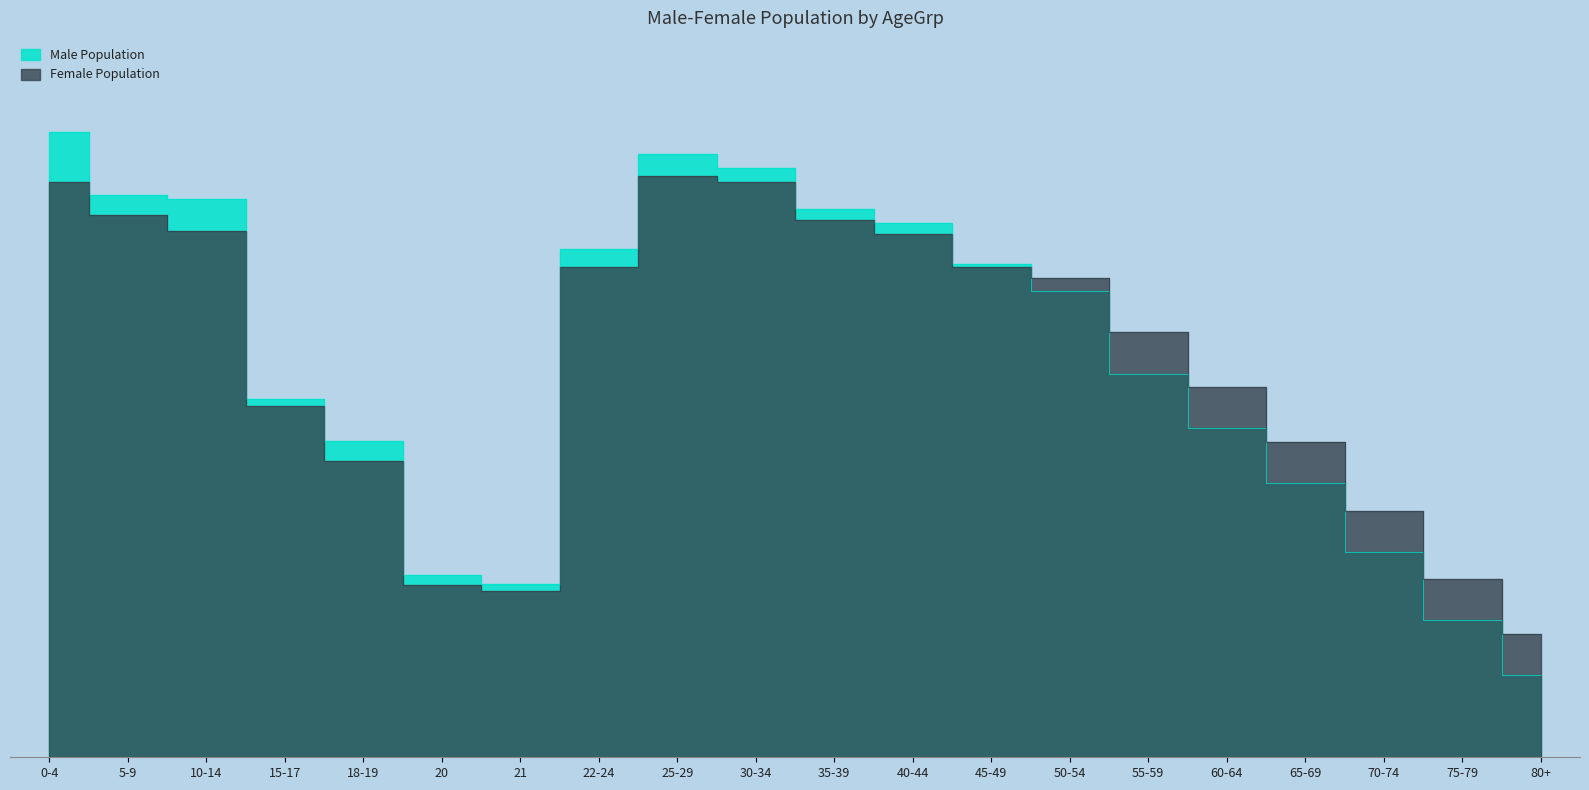

What is the difference between the Male Population values at 15-17 and 25-29?

13086